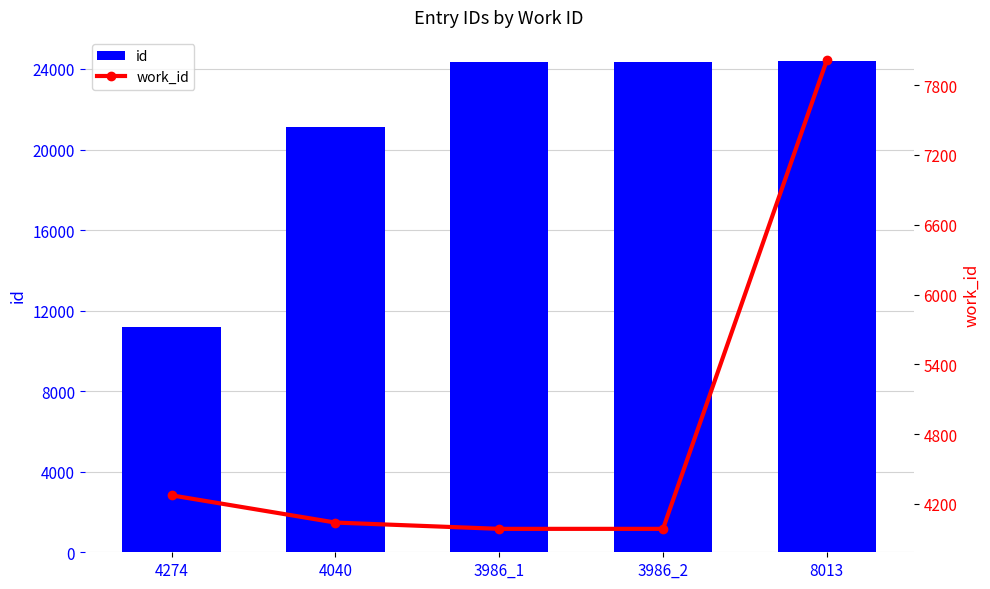

What is the value of the work_id bar at the 4th from the left?

3986